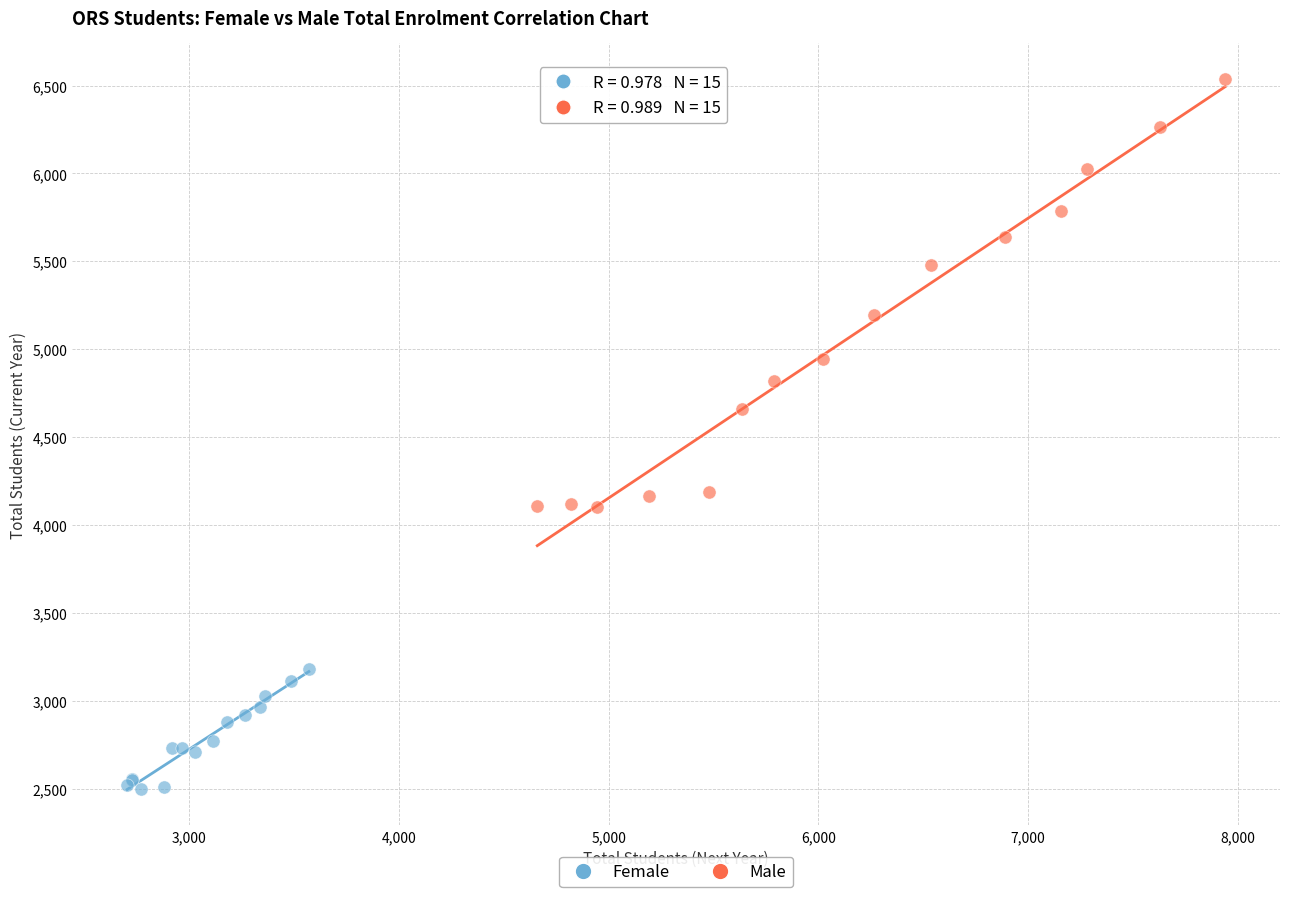

Which series reaches the maximum Y coordinate?

Male